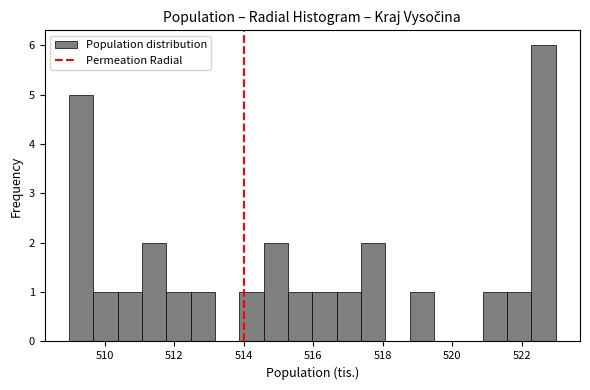

Read against the x-axis, roughly where is the centre of the tallest bar?

522.6